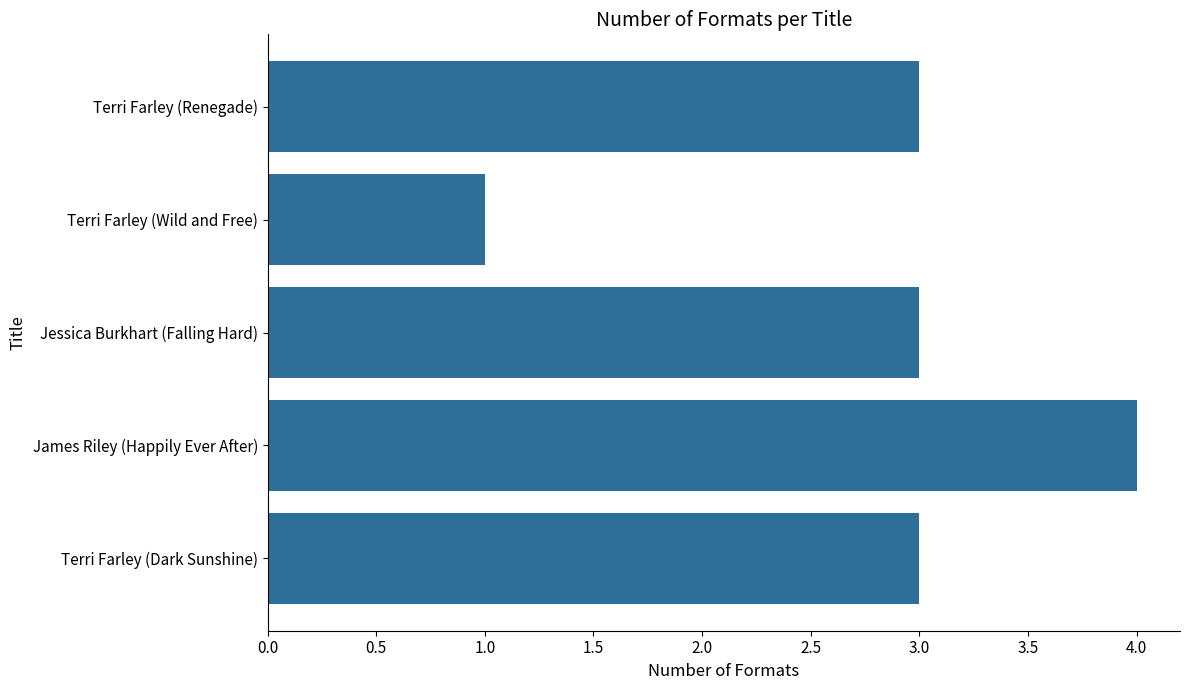

Reading top to bottom, list all the values displayed in this chart.

Terri Farley (Renegade)=3	Terri Farley (Wild and Free)=1	Jessica Burkhart (Falling Hard)=3	James Riley (Happily Ever After)=4	Terri Farley (Dark Sunshine)=3